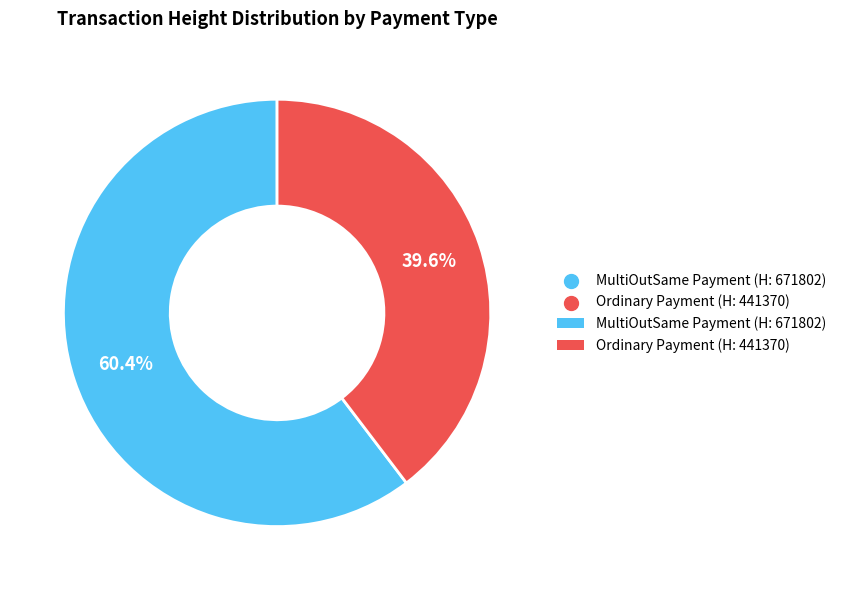

Is there a majority slice in this chart?

Yes